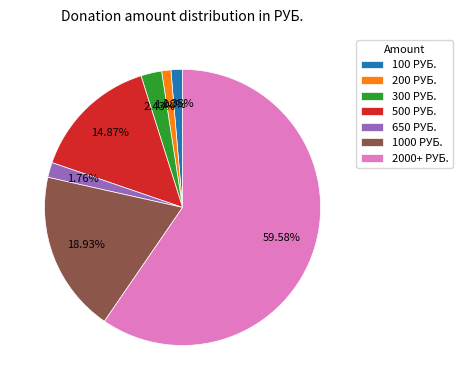

Is the sum of 650 РУБ. and 1000 РУБ. greater than half?

No